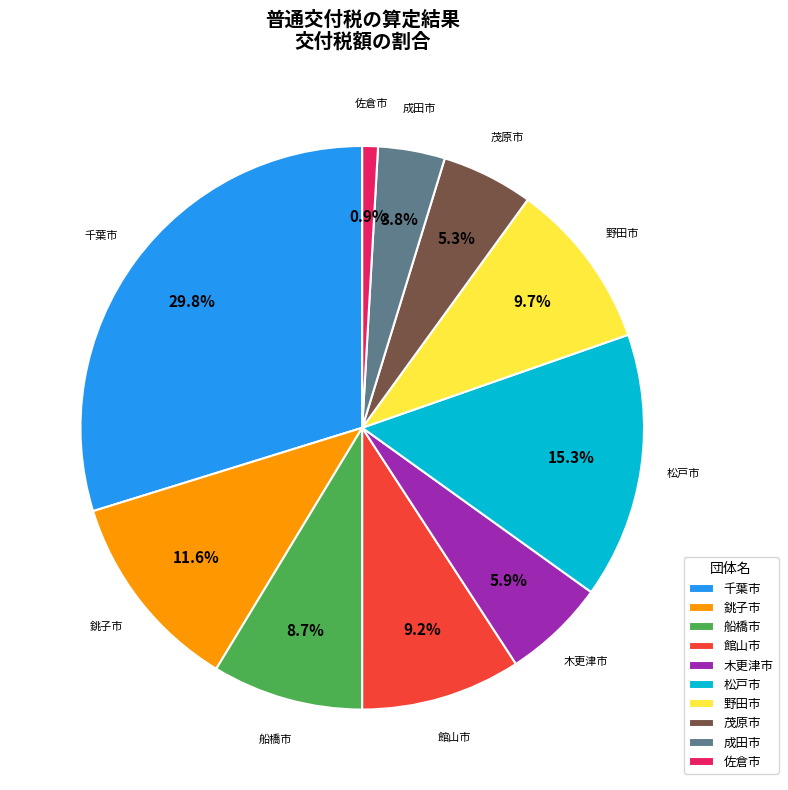

Is there a majority slice in this chart?

No